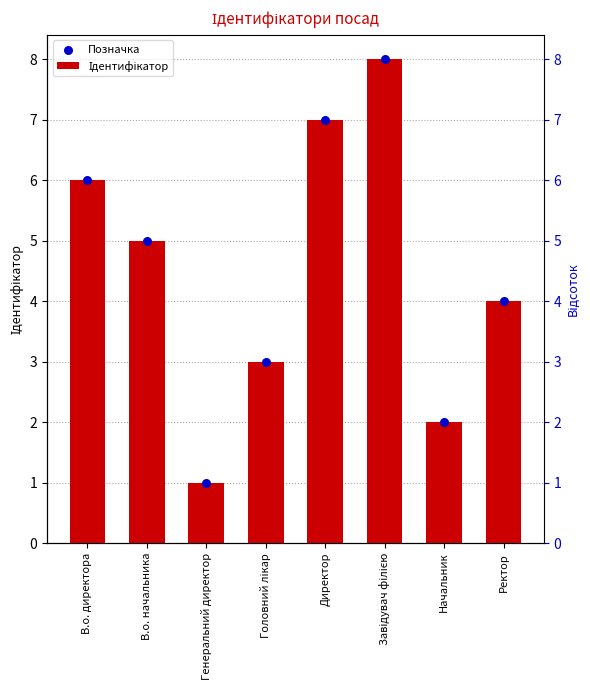

Which series has the widest spread of Y values?

Ідентифікатор